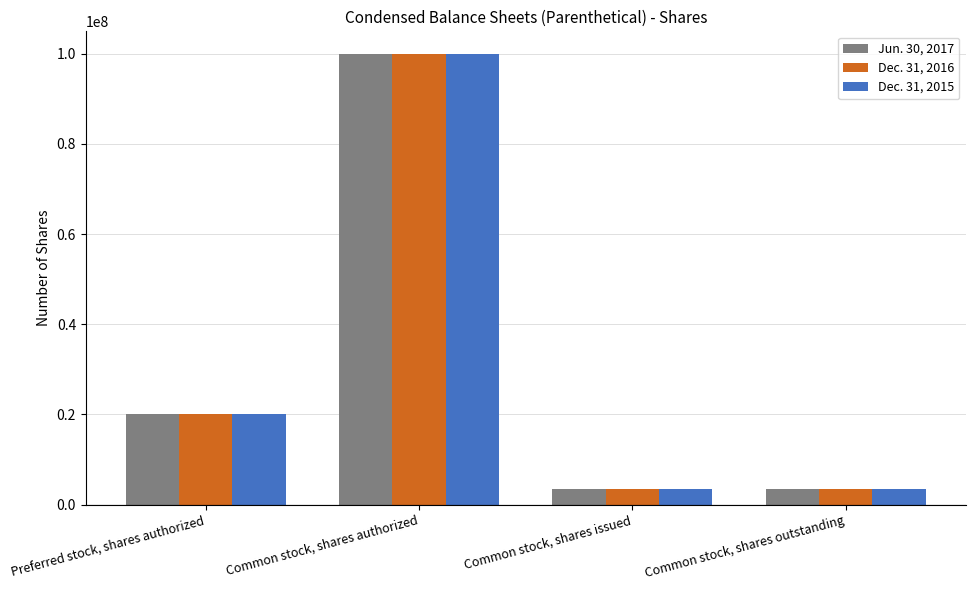

Reading left to right, transcribe all the data shown in this chart.

Jun. 30, 2017: Preferred stock, shares authorized=20000000	Common stock, shares authorized=100000000	Common stock, shares issued=3500000	Common stock, shares outstanding=3500000
Dec. 31, 2016: Preferred stock, shares authorized=20000000	Common stock, shares authorized=100000000	Common stock, shares issued=3500000	Common stock, shares outstanding=3500000
Dec. 31, 2015: Preferred stock, shares authorized=20000000	Common stock, shares authorized=100000000	Common stock, shares issued=3500000	Common stock, shares outstanding=3500000